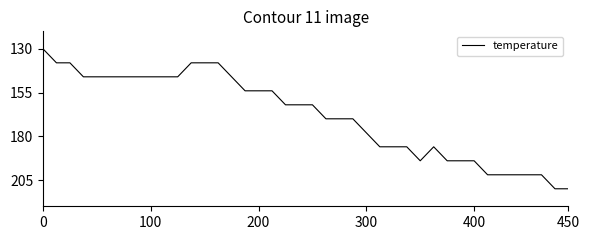

How many lines are shown in the chart?

1